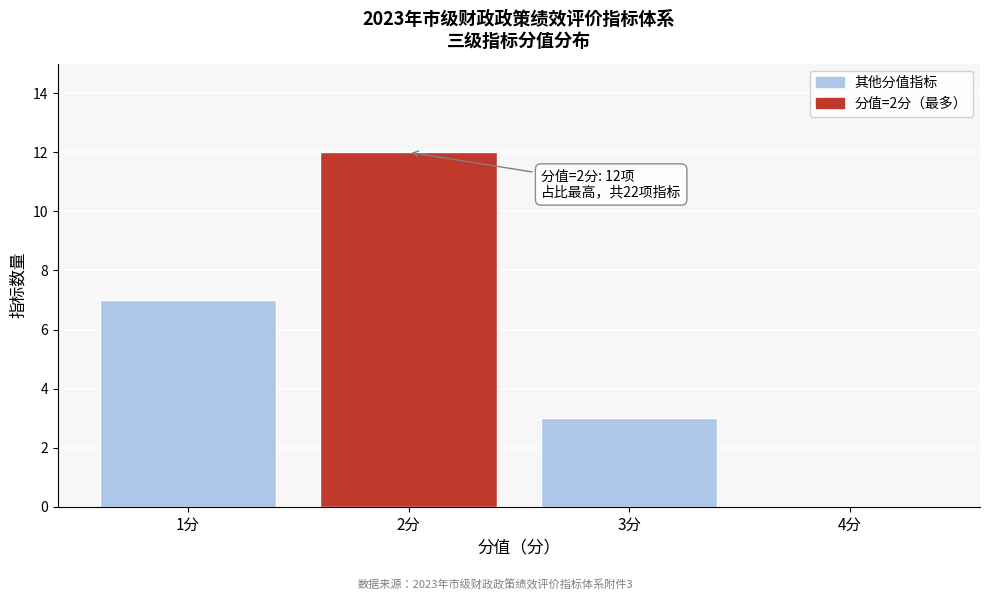

Which range on the x-axis has the tallest bar?

1.5 to 2.5